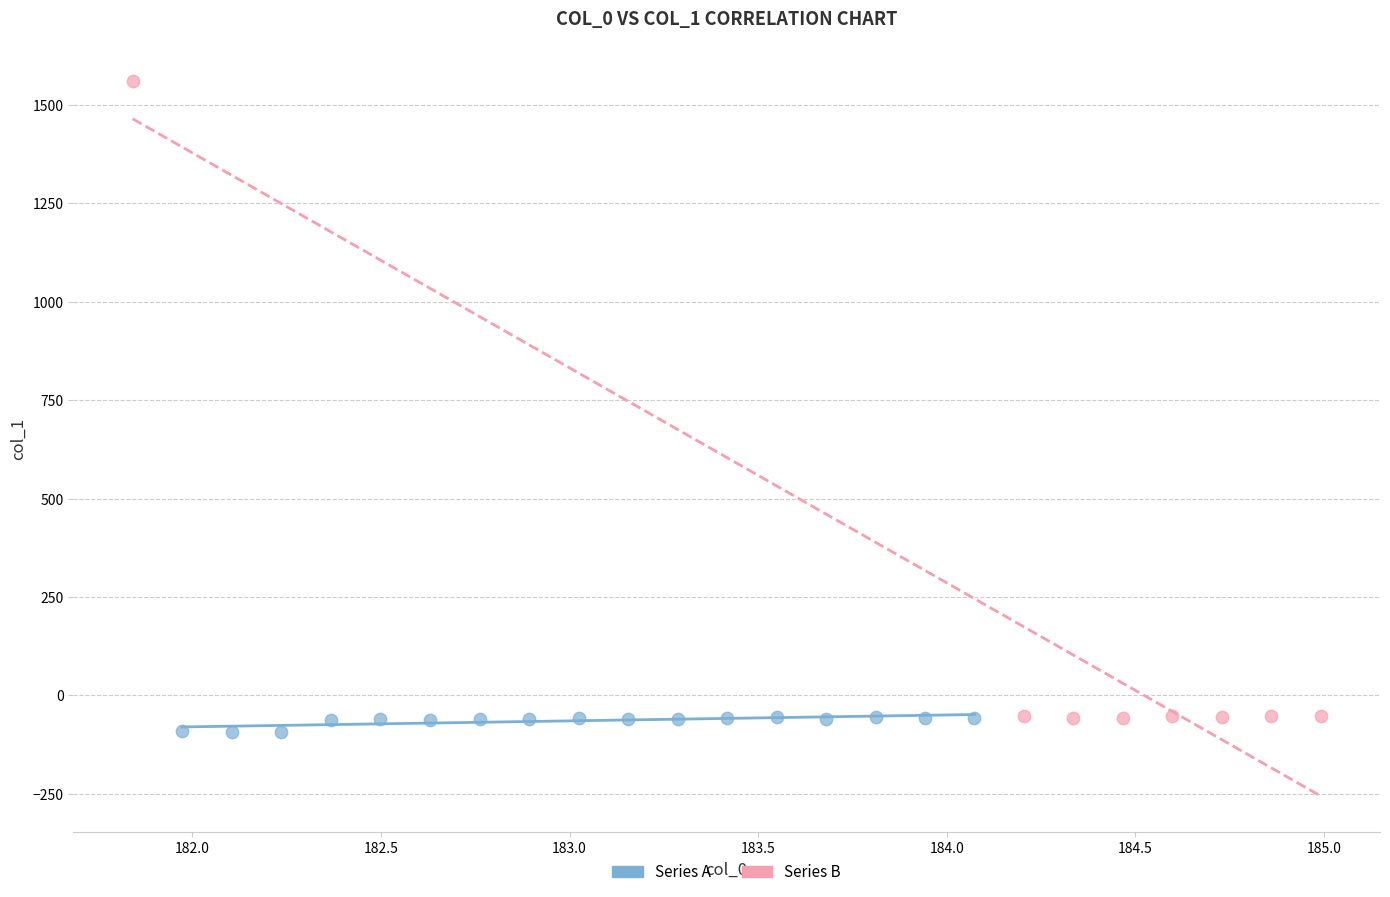

Which series has the largest Y range (max minus min)?

Series B